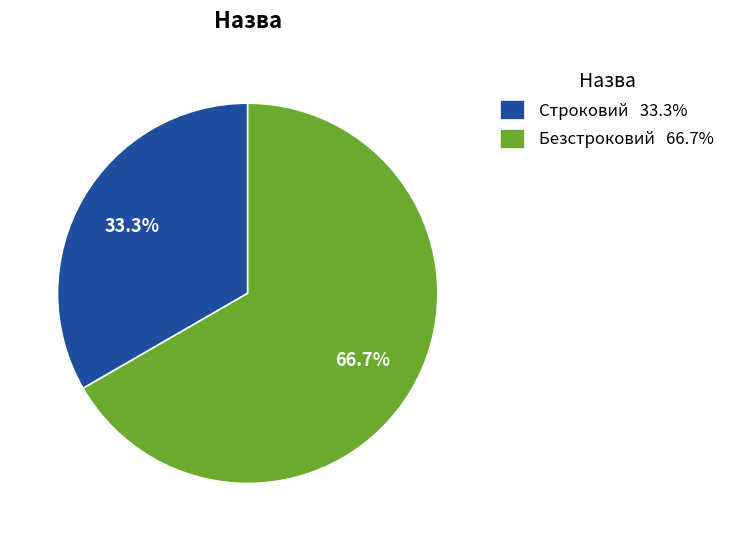

How many segments does this pie chart have?

2